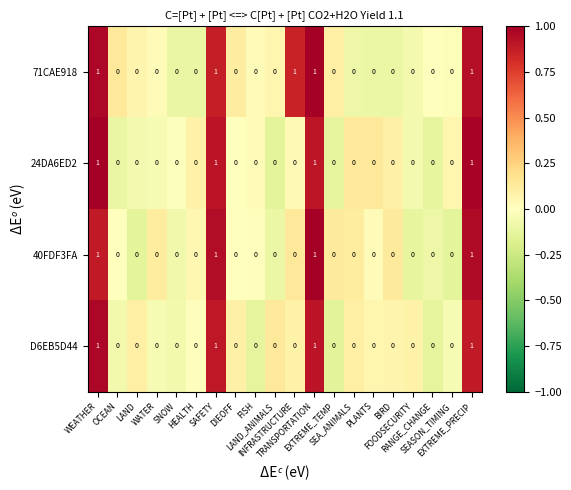

Count the number of data series in this chart.

4